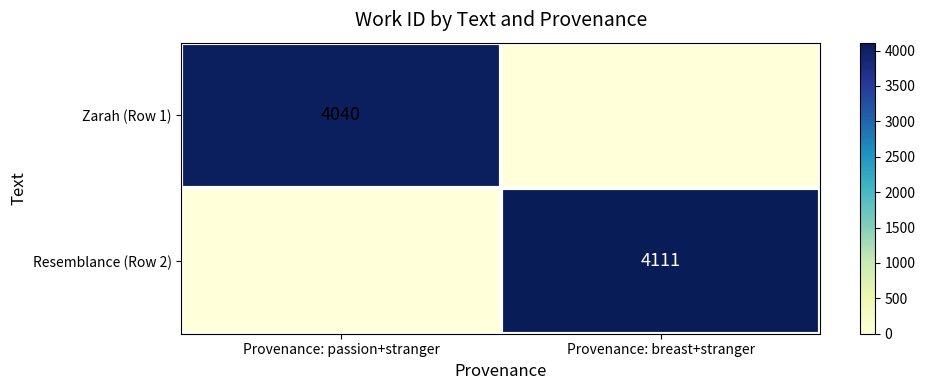

The Zarah (Row 1) series shows 4040 at Provenance: passion+stranger. True or false?

True